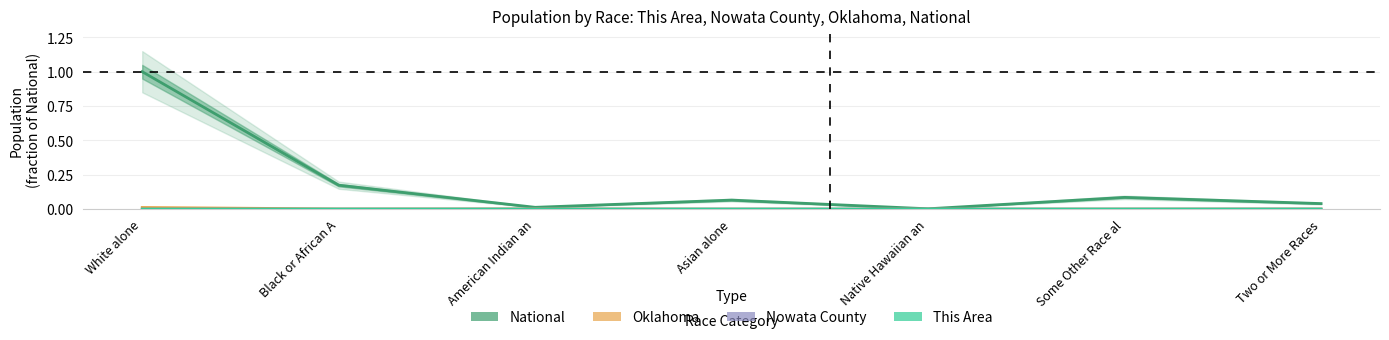

Does the chart display data point markers on the line(s)?

No